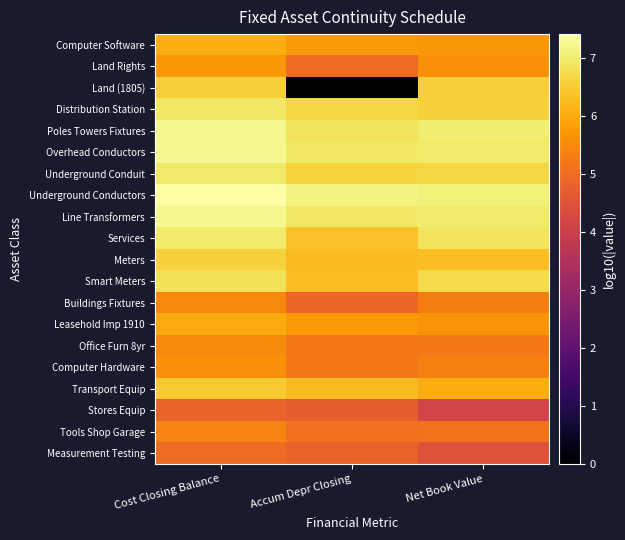

Rank the series by their maximum value, from lowest to highest.

Stores Equip, Measurement Testing, Tools Shop Garage, Buildings Fixtures, Office Furn 8yr, Computer Hardware, Land Rights, Leasehold Imp 1910, Computer Software, Transport Equip, Land (1805), Meters, Smart Meters, Distribution Station, Underground Conduit, Services, Poles Towers Fixtures, Overhead Conductors, Line Transformers, Underground Conductors